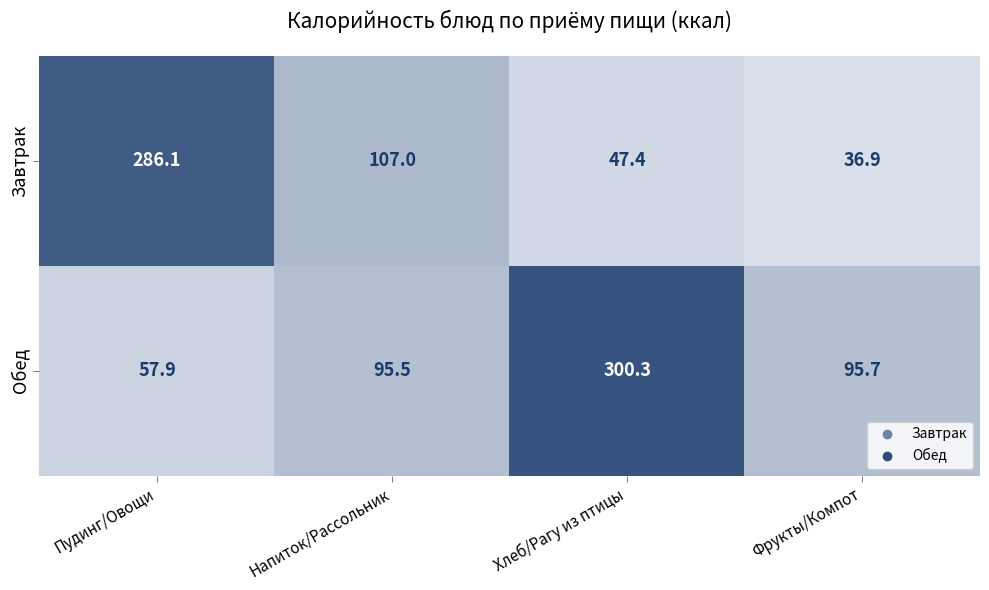

Reading left to right, what are all the values shown in this chart?

Завтрак: 286.1	107.0	47.4	36.9
Обед: 57.9	95.5	300.3	95.7